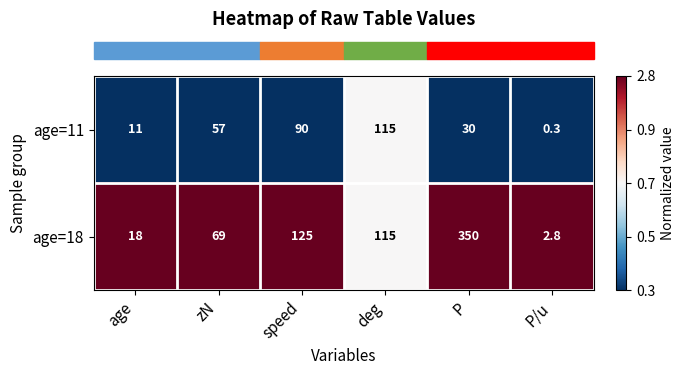

Reading left to right, extract all data points from this chart.

age=11: age=11.0	zN=57.0	speed=90.0	deg=115.0	P=30.0	P/u=0.3
age=18: age=18.0	zN=69.0	speed=125.0	deg=115.0	P=350.0	P/u=2.8